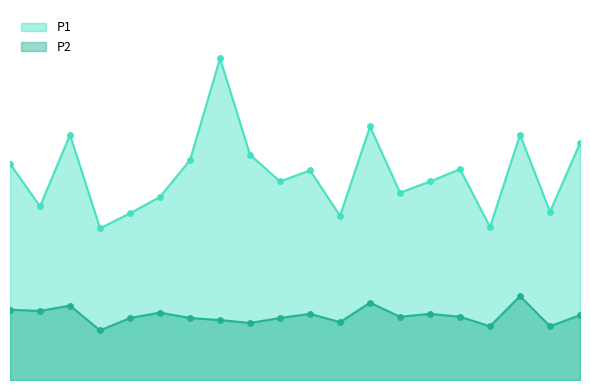

Read the P2 value at 01:39.

1.4